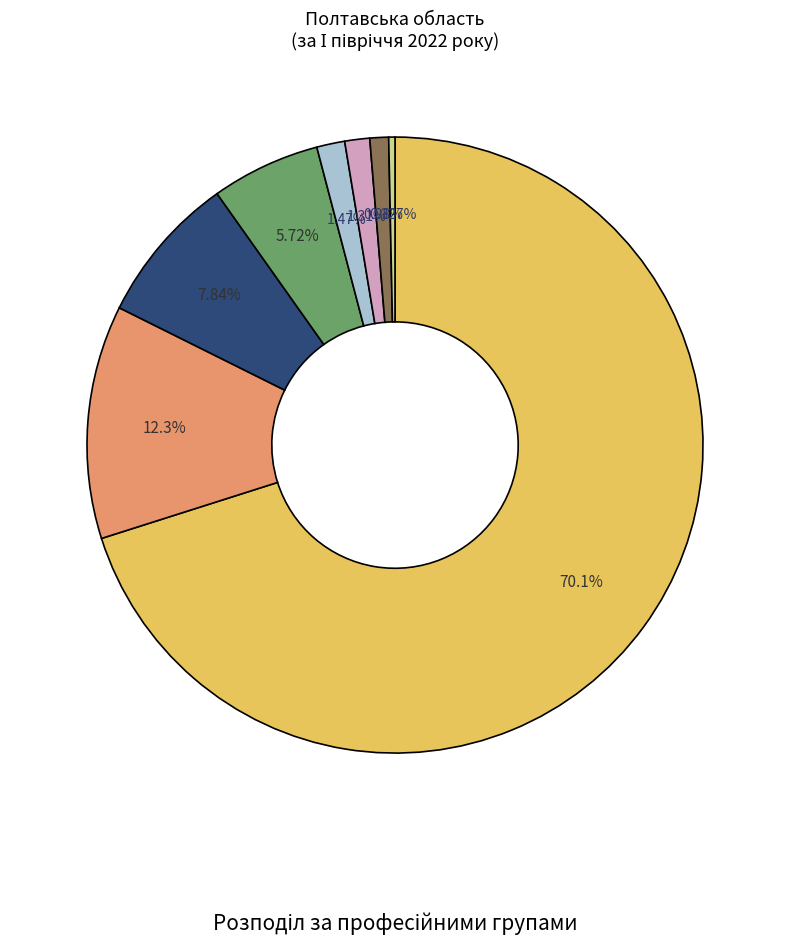

Count the number of slices in the pie.

8